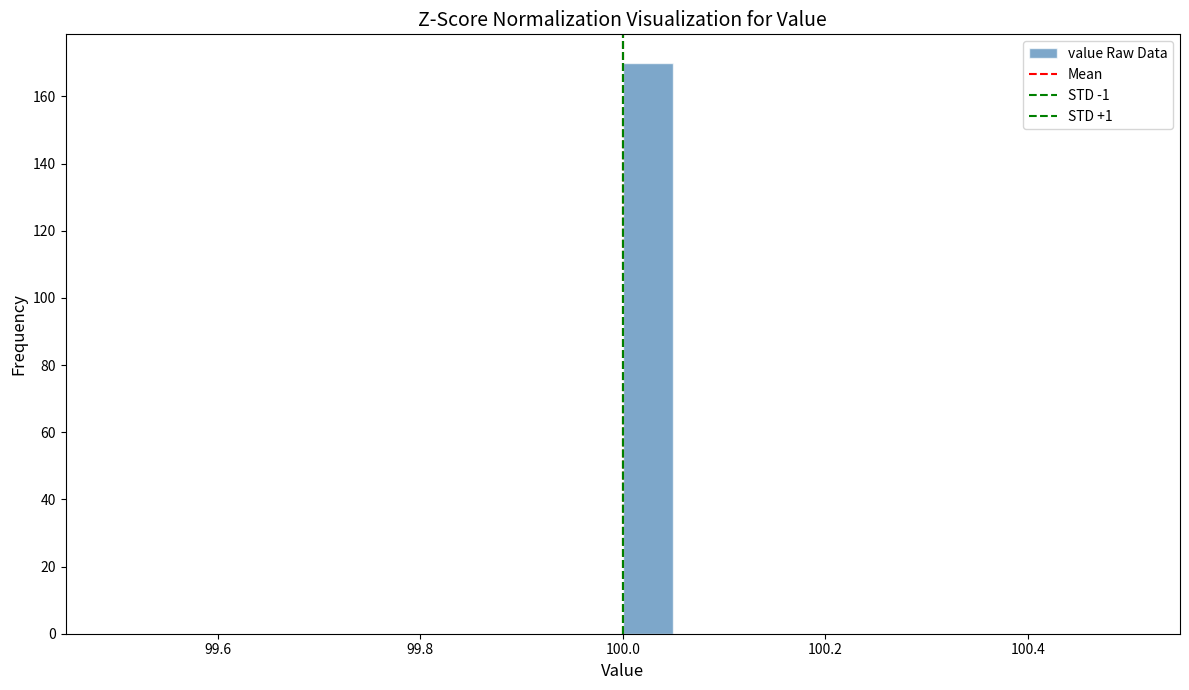

Around what value on the x-axis is the tallest bar? Give the approximate position of its centre, as read against the axis.

100.02